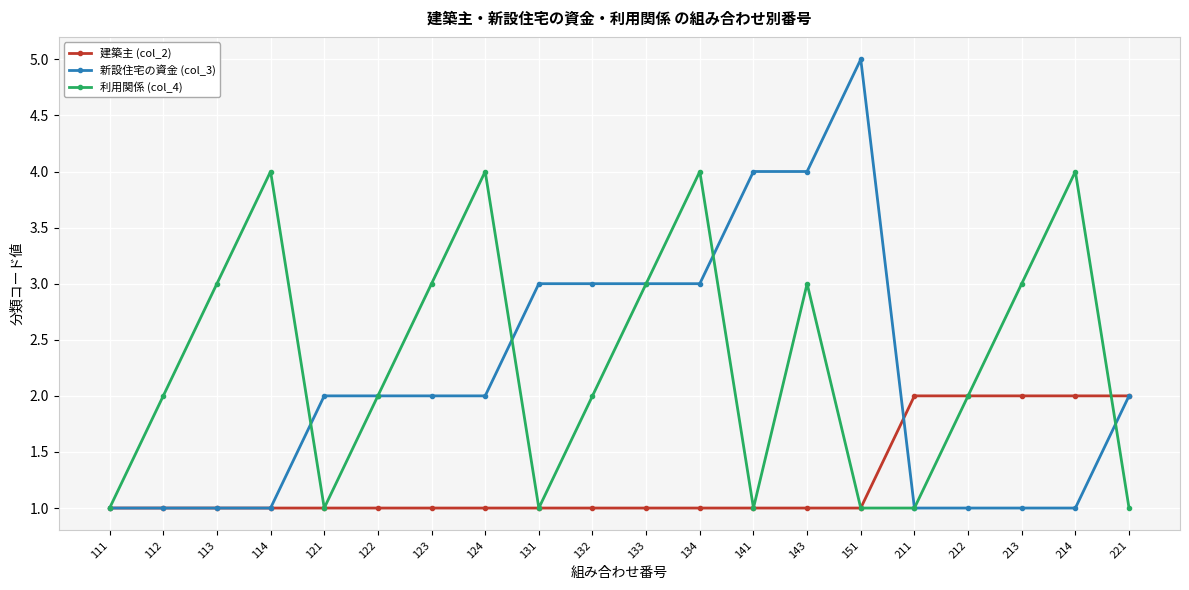

What is the total value across all series at 111?

3